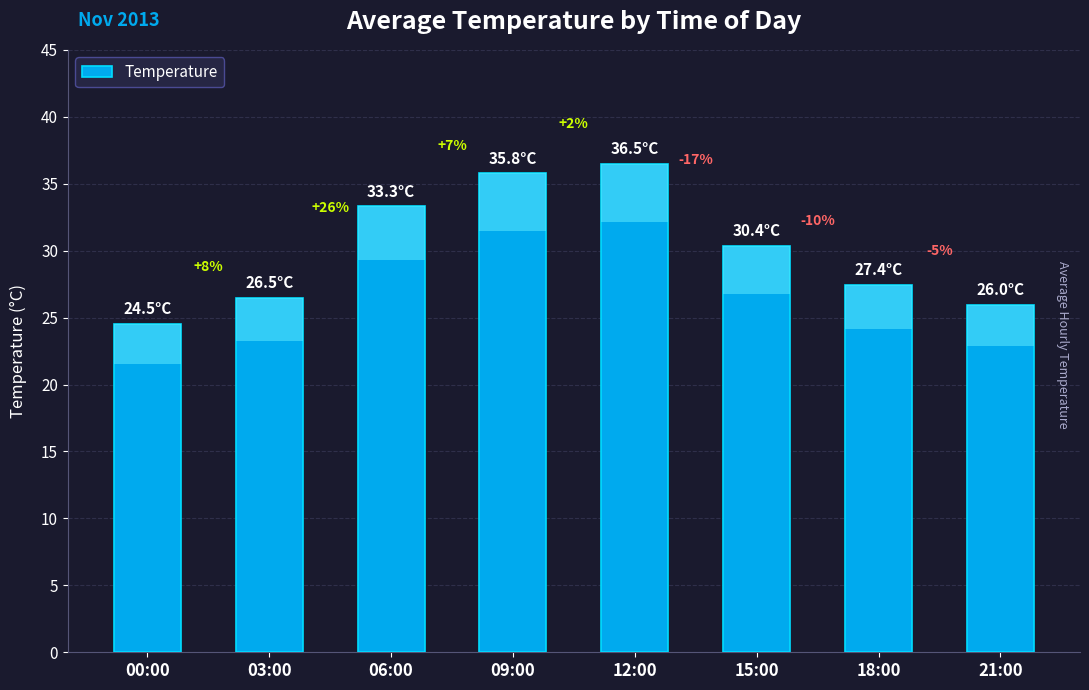

What is the change in value from 09:00 to 21:00?

-9.8